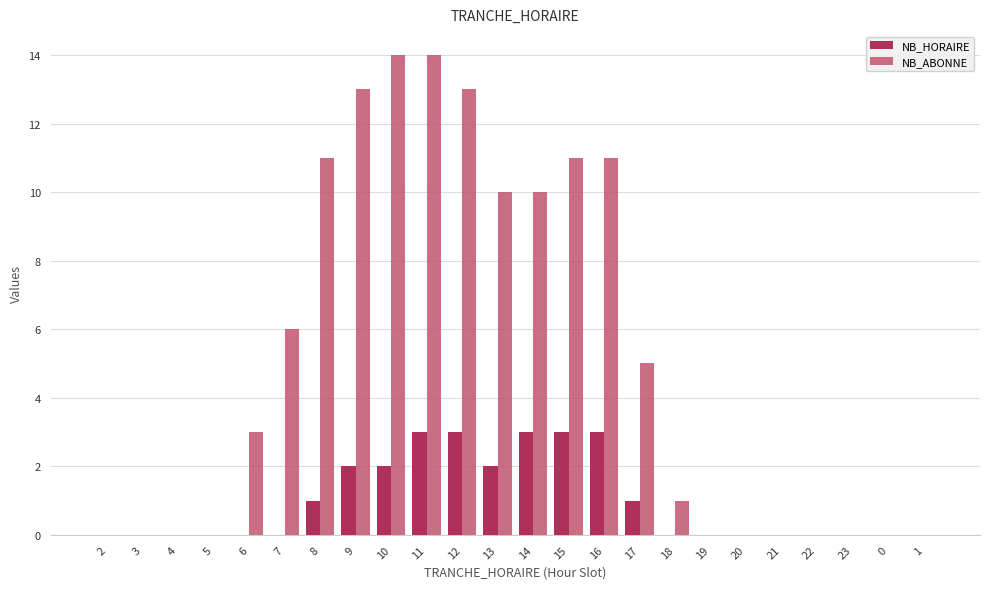

The NB_HORAIRE series shows 0 at 23. True or false?

True